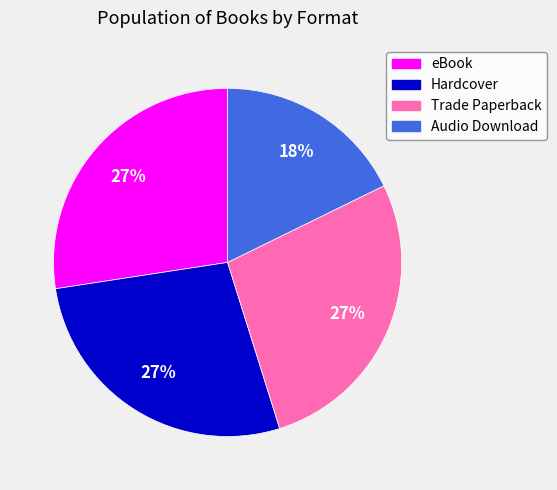

What is the ratio of the value at Hardcover to the value at Trade Paperback?

1.0